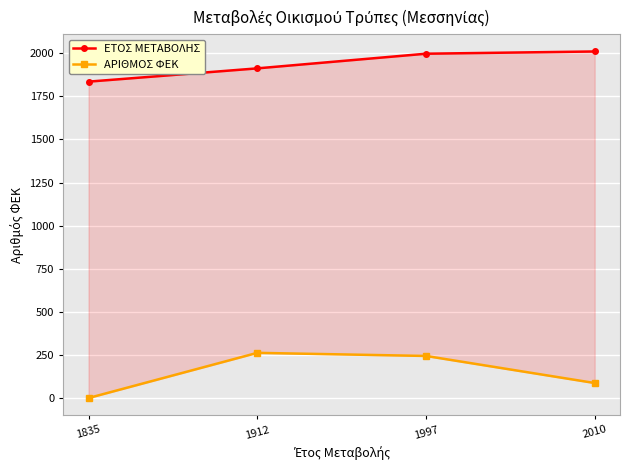

Reading left to right, extract all data points from this chart.

ΕΤΟΣ ΜΕΤΑΒΟΛΗΣ: 1835	1912	1997	2010
ΑΡΙΘΜΟΣ ΦΕΚ: 0	262	244	87